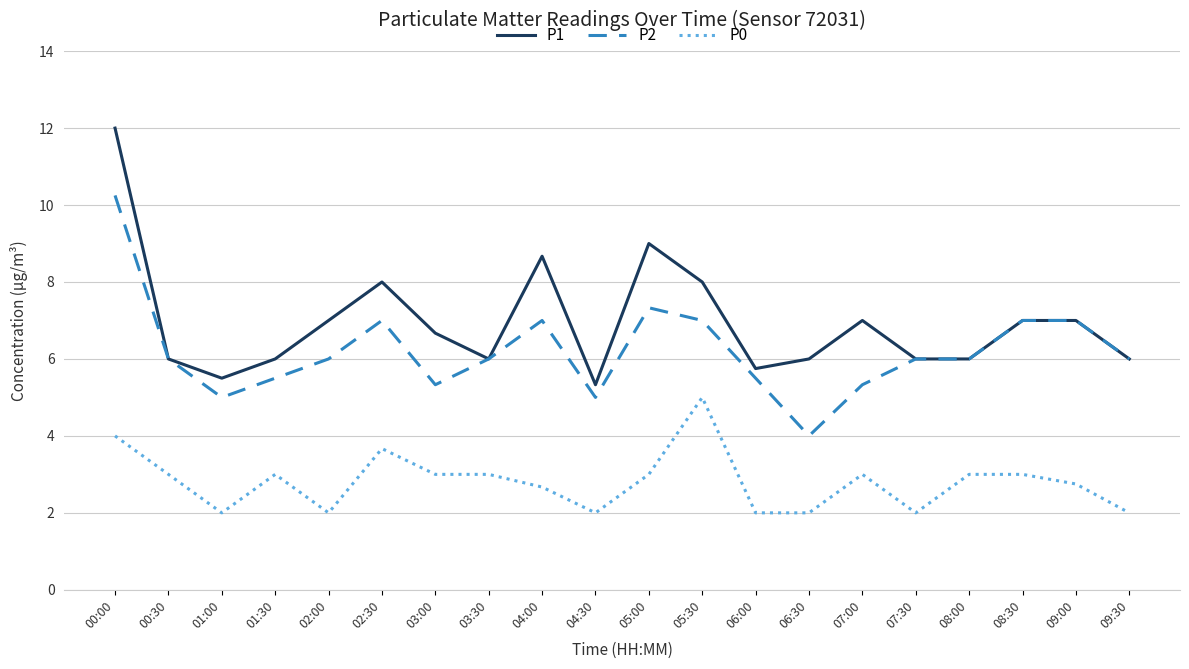

What is the lowest value of the P0 series?

2.0